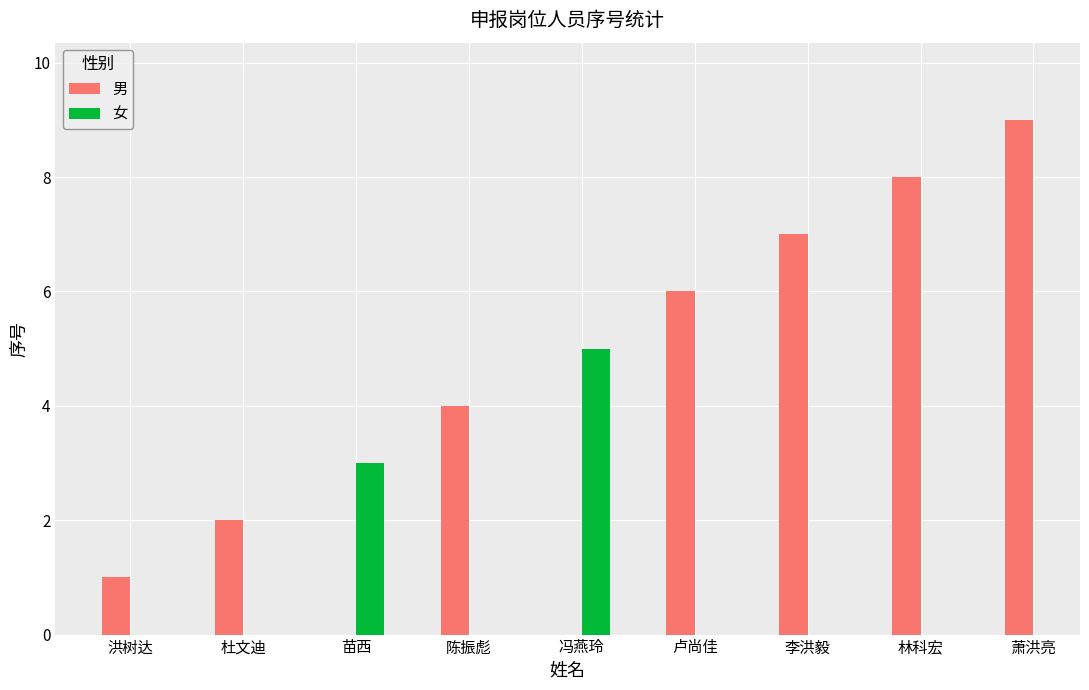

Count the values in the range 2 to 8.

5